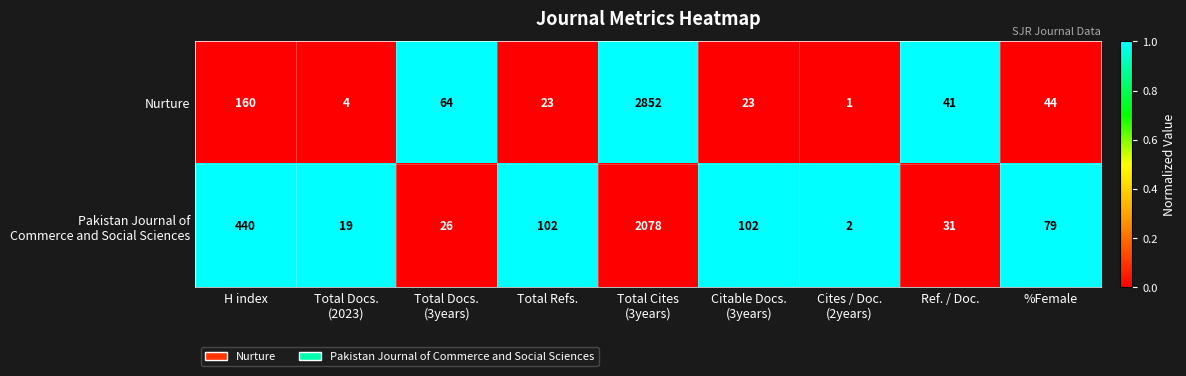

Which series has the largest total across all categories?

Nurture